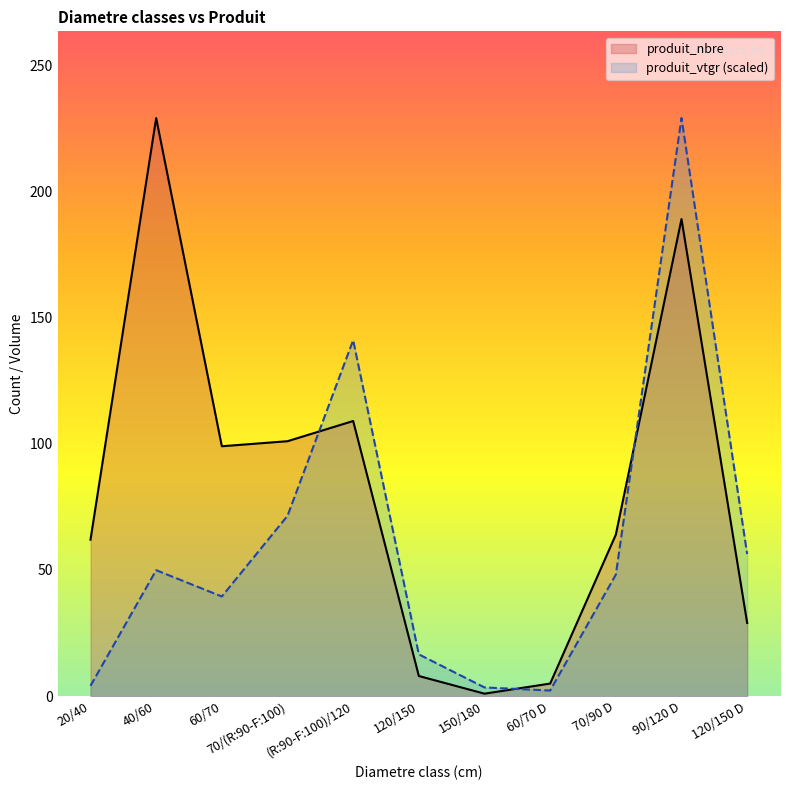

In produit_vtgr, how many points are higher than both neighbors (excluding endpoints)?

3